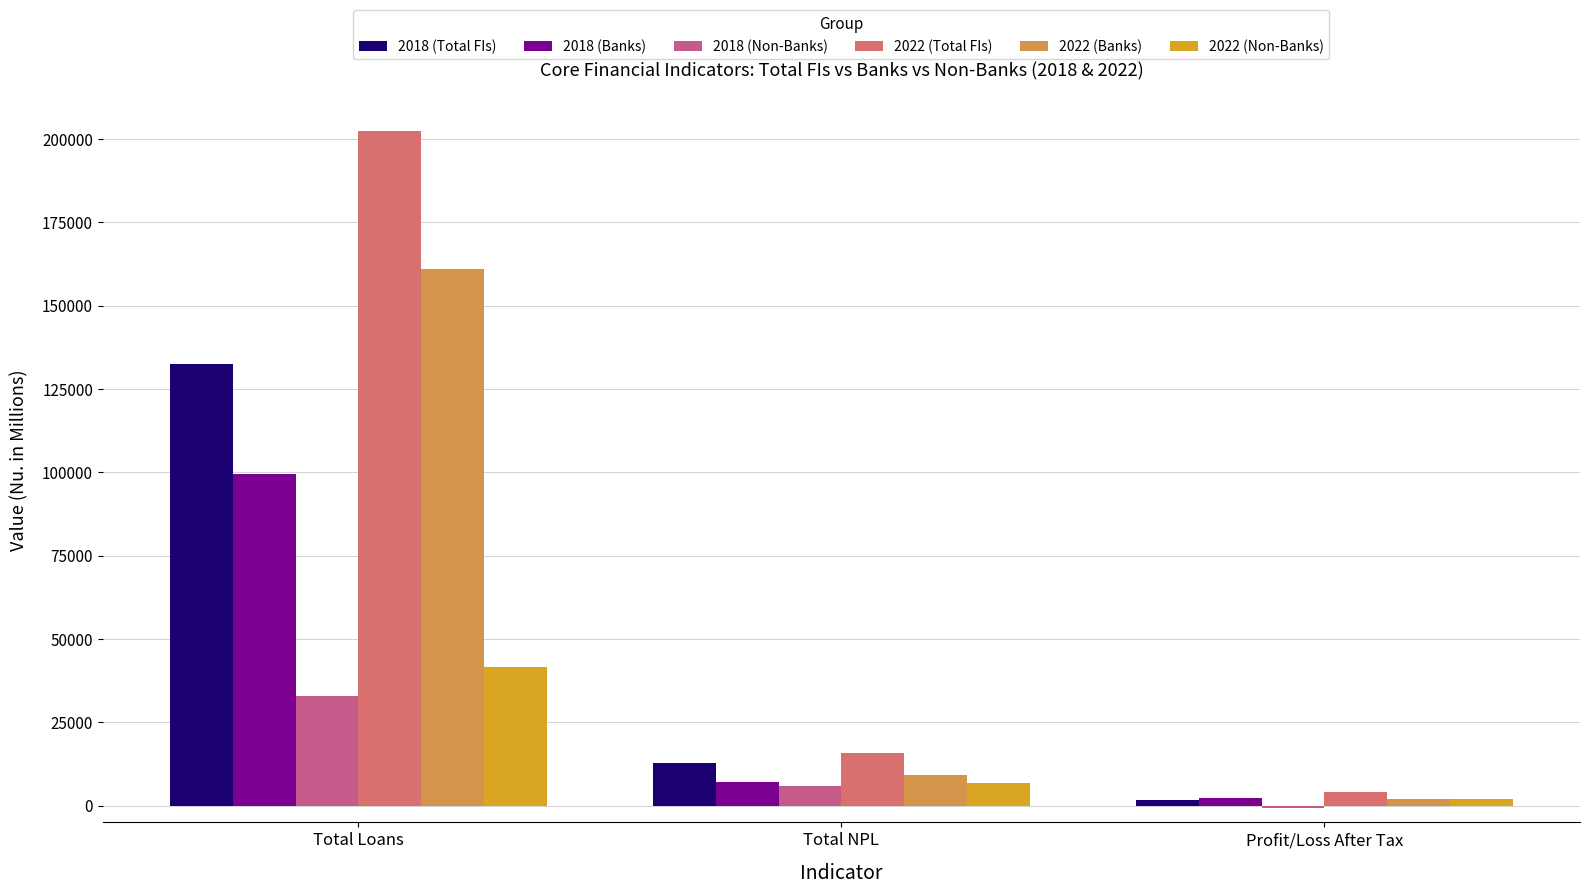

How many categories are shown in the chart?

3